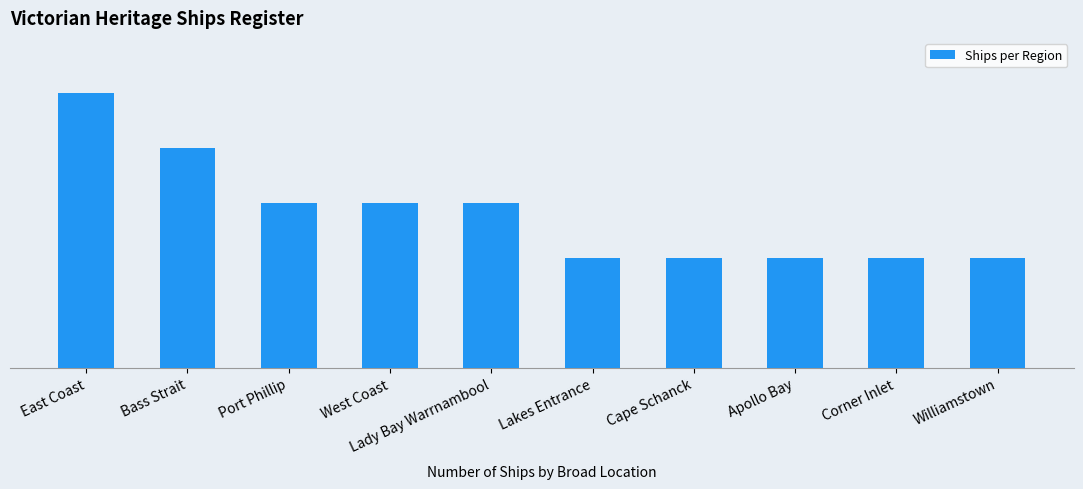

How many values are below 3?

5